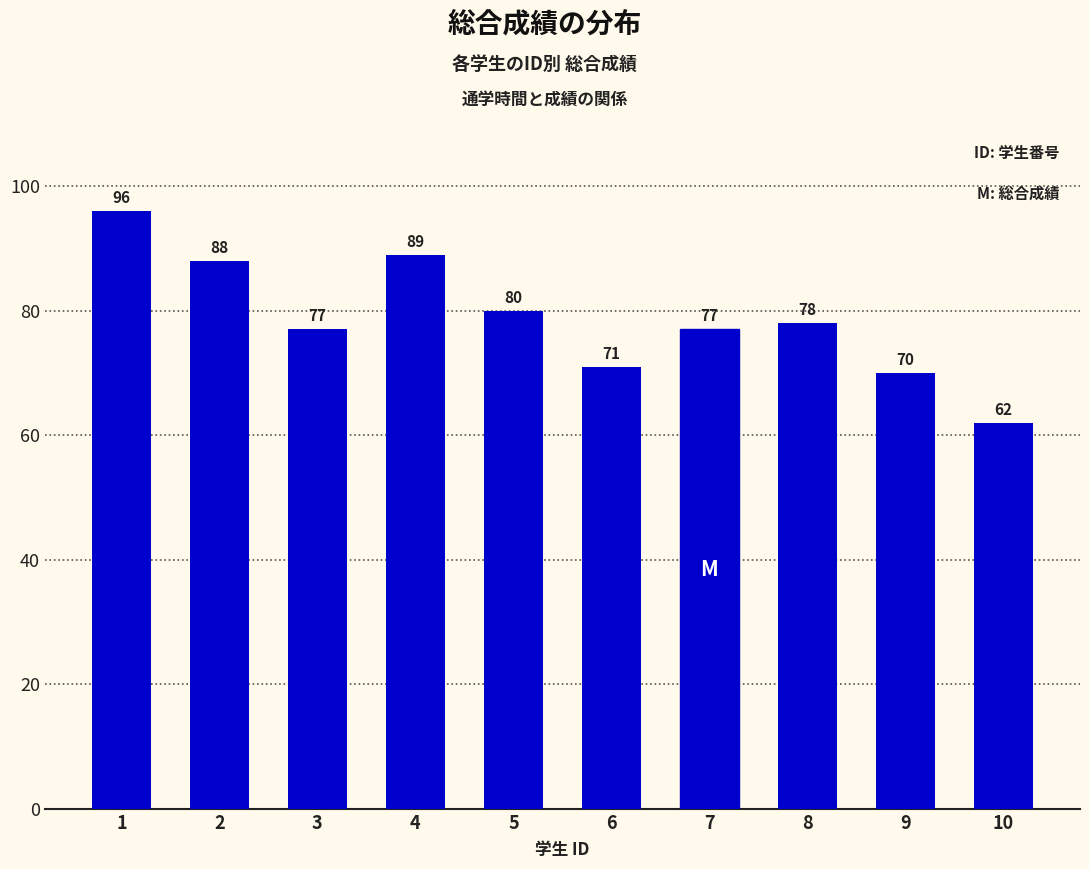

The chart shows a value of 117 at 5. True or false?

False